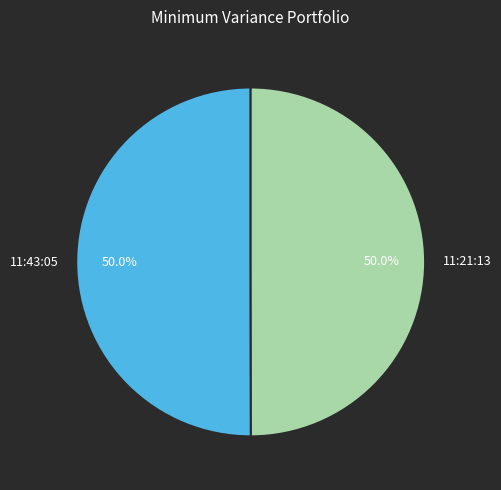

What percentage is the 11:21:13 slice, to the nearest percent?

50%